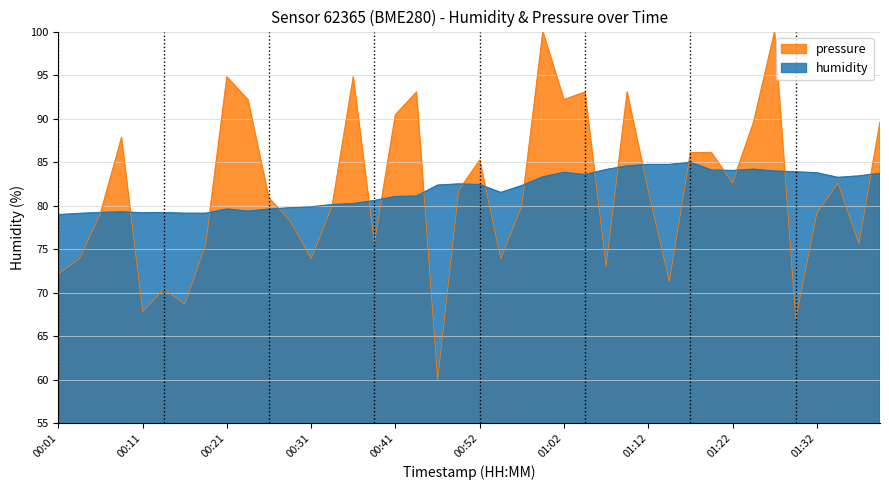

What is the label of the 3rd point from the right?

01:35